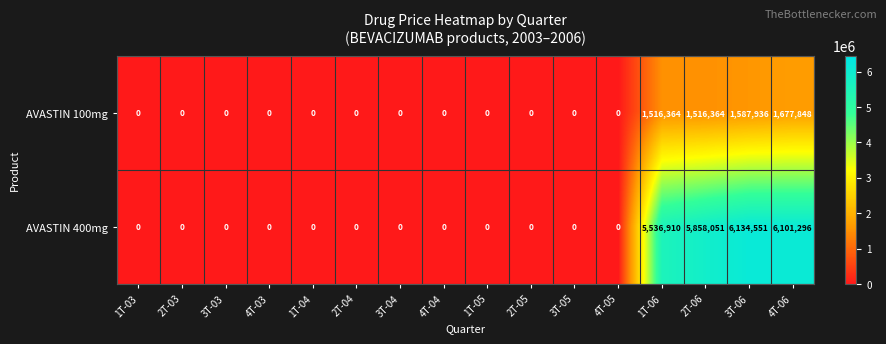

Between 2T-04 and 4T-06, which series saw the biggest shift?

AVASTIN 400mg